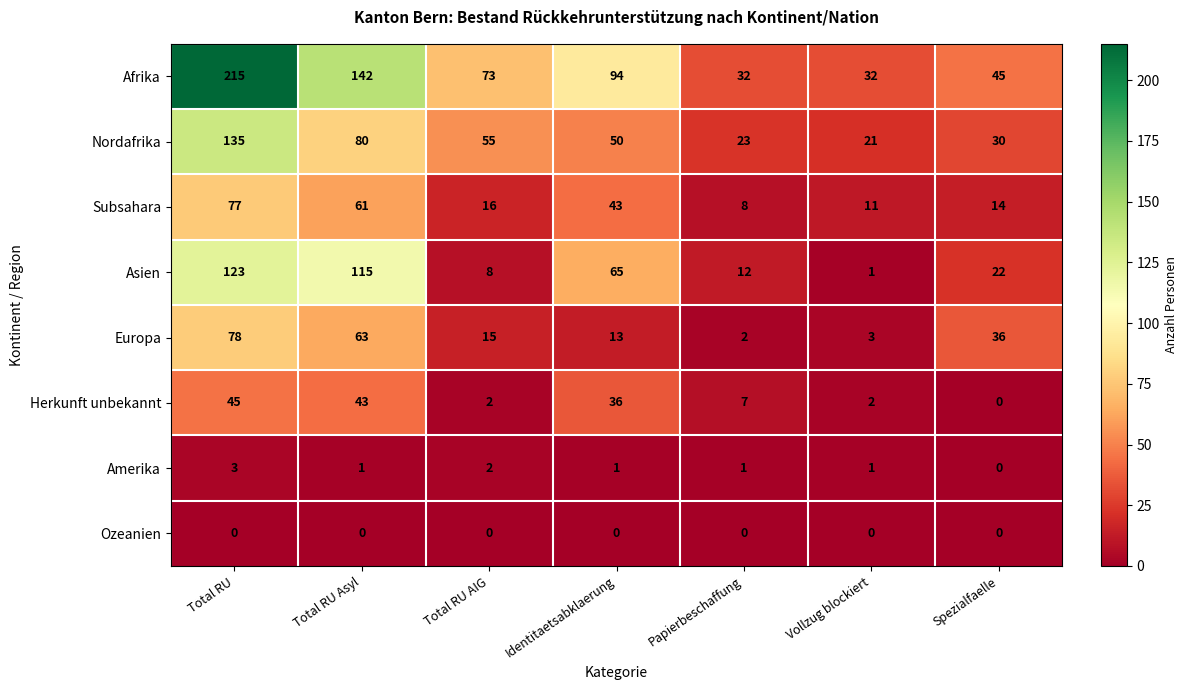

At how many categories does at least one series exceed 37?

5